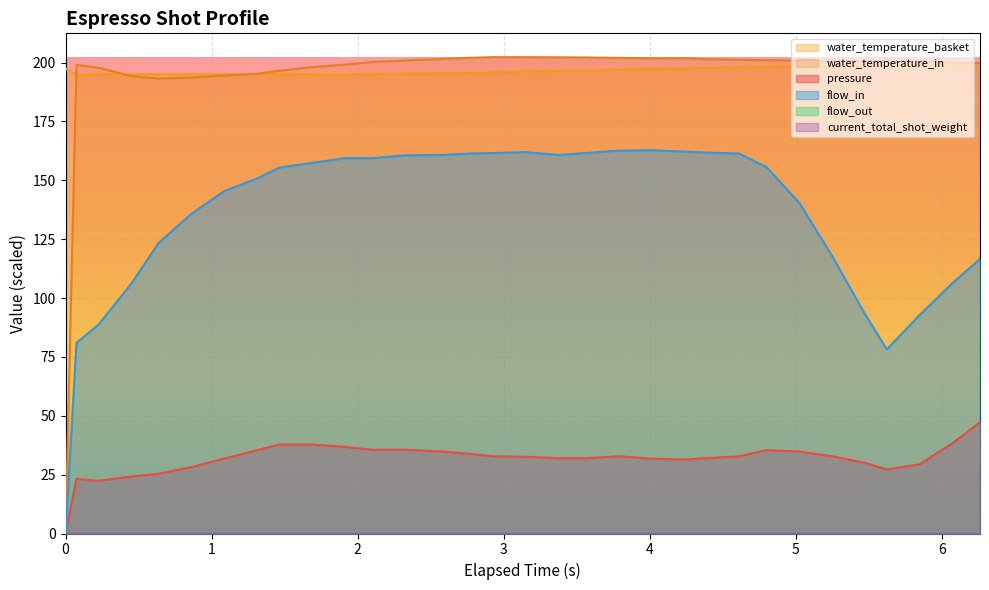

Reading left to right, what are all the values shown in this chart?

pressure: 0.0=0.0	0.075=23.2	0.224=22.4	0.449=24.2	0.637=25.4	0.862=28.2	1.087=31.8	1.312=35.4	1.462=37.8	1.687=37.8	1.912=36.8	2.099=35.6	2.324=35.6	2.587=34.8	2.774=33.8	2.925=32.8	3.149=32.6	3.374=32.0	3.562=32.0	3.787=32.8	4.012=31.8	4.237=31.4	4.387=32.0	4.612=32.8	4.8=35.4	5.025=34.8	5.25=32.8	5.474=30.0	5.624=27.2	5.849=29.4	6.074=38.4	6.262=47.2
flow_in: 0.0=0.0	0.075=81.0	0.224=88.6	0.449=106.0	0.637=123.4	0.862=135.8	1.087=145.4	1.312=150.8	1.462=155.4	1.687=157.4	1.912=159.4	2.099=159.4	2.324=160.6	2.587=160.8	2.774=161.4	2.925=161.6	3.149=162.0	3.374=160.8	3.562=161.6	3.787=162.6	4.012=162.8	4.237=162.2	4.387=161.8	4.612=161.4	4.8=155.6	5.025=140.4	5.25=117.8	5.474=93.2	5.624=78.2	5.849=92.8	6.074=106.4	6.262=116.6
water_temperature_basket: 0.0=197.6	0.075=194.8	0.224=195.1	0.449=195.0	0.637=195.0	0.862=195.0	1.087=195.0	1.312=195.0	1.462=195.1	1.687=195.0	1.912=194.9	2.099=195.1	2.324=195.3	2.587=195.4	2.774=195.6	2.925=195.9	3.149=196.2	3.374=196.4	3.562=196.7	3.787=197.0	4.012=197.5	4.237=197.6	4.387=197.8	4.612=198.1	4.8=198.3	5.025=198.4	5.25=198.5	5.474=198.6	5.624=198.9	5.849=198.9	6.074=198.9	6.262=199.0
water_temperature_in: 0.0=0.0	0.075=199.0	0.224=197.9	0.449=194.3	0.637=193.2	0.862=193.7	1.087=194.5	1.312=195.3	1.462=196.6	1.687=198.1	1.912=199.1	2.099=200.2	2.324=200.9	2.587=201.6	2.774=202.1	2.925=202.3	3.149=202.3	3.374=202.2	3.562=202.2	3.787=202.0	4.012=201.8	4.237=201.9	4.387=201.5	4.612=201.2	4.8=201.0	5.025=200.8	5.25=200.7	5.474=200.7	5.624=200.5	5.849=200.6	6.074=200.0	6.262=199.8